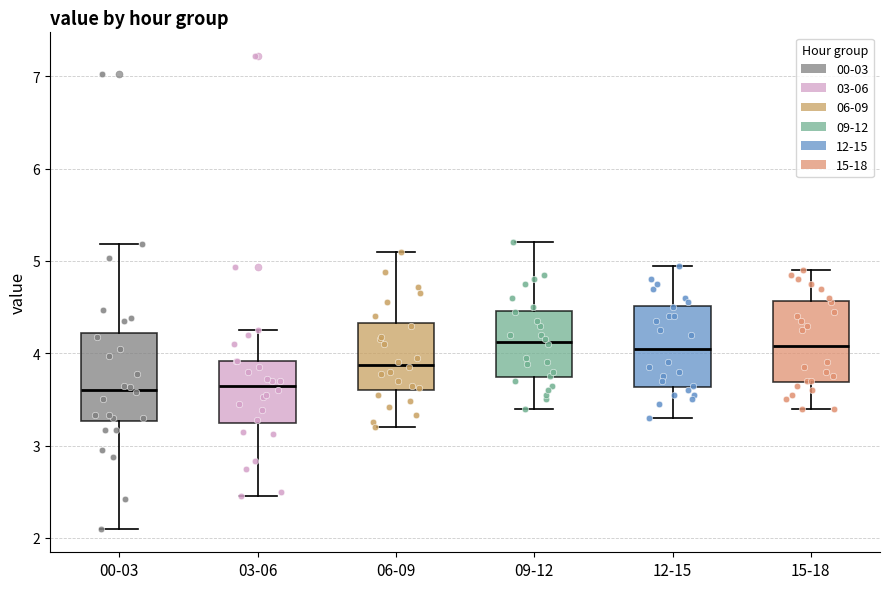

Where is the upper edge of the box for 15-18 on the y-axis? The values are not printed on the chart, so give them approximately, as read against the axis.

4.6